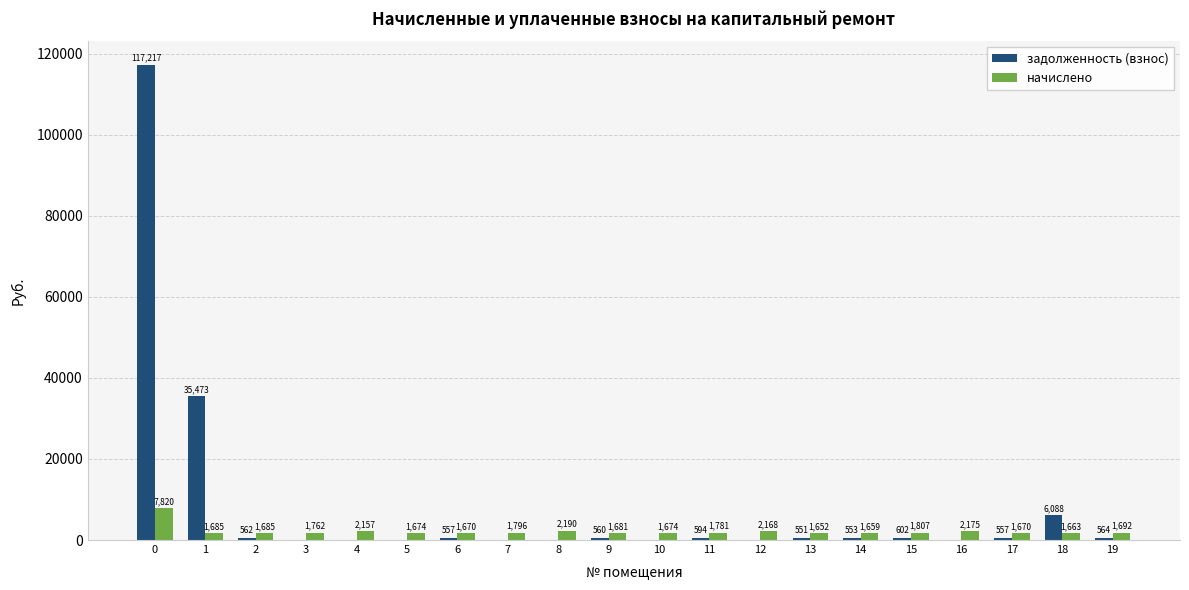

What is the highest value of the начислено series?

7820.1